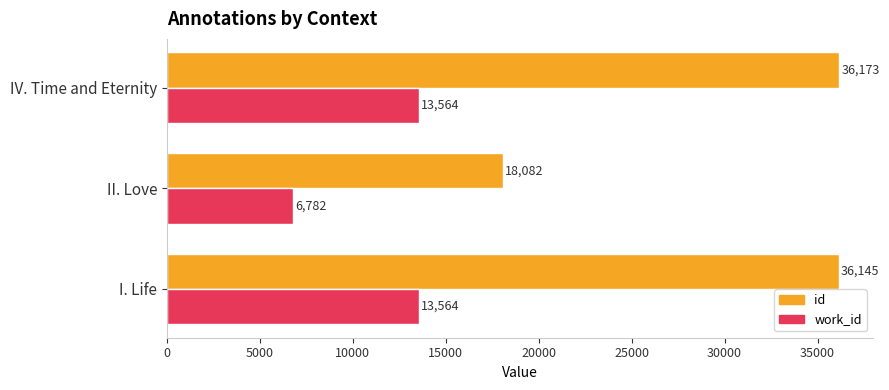

Which series changed the most between I. Life and II. Love?

id